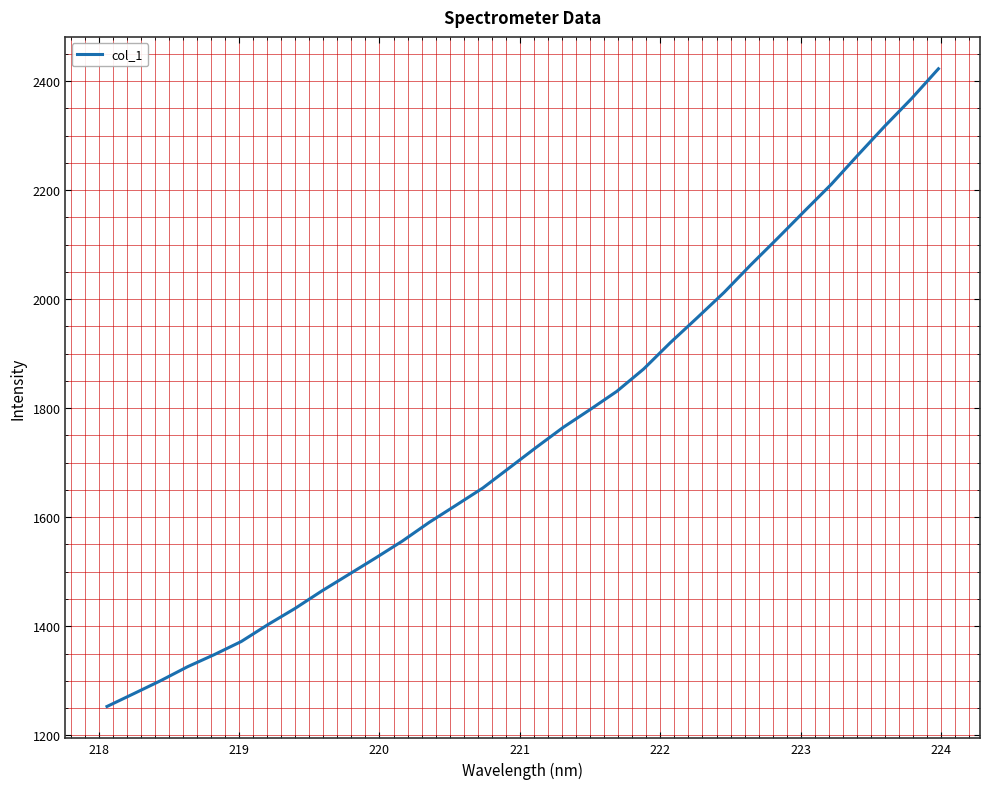

What is the greatest value displayed?

2422.6